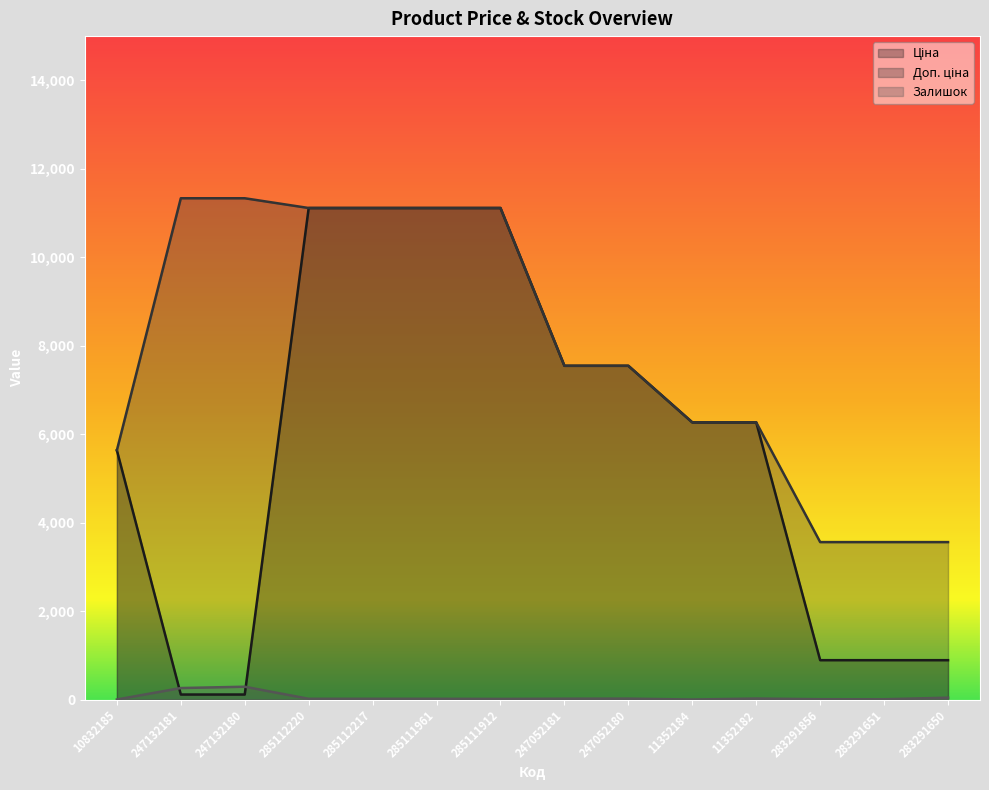

Is it true that Доп. ціна equals 5636.0 at 10832185?

True